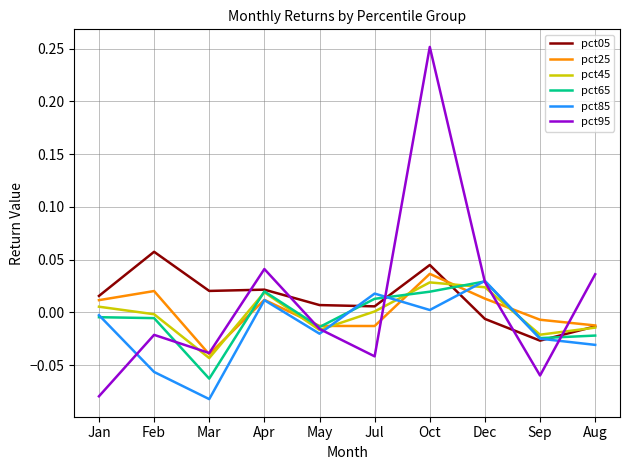

Does the chart have visible grid lines?

Yes